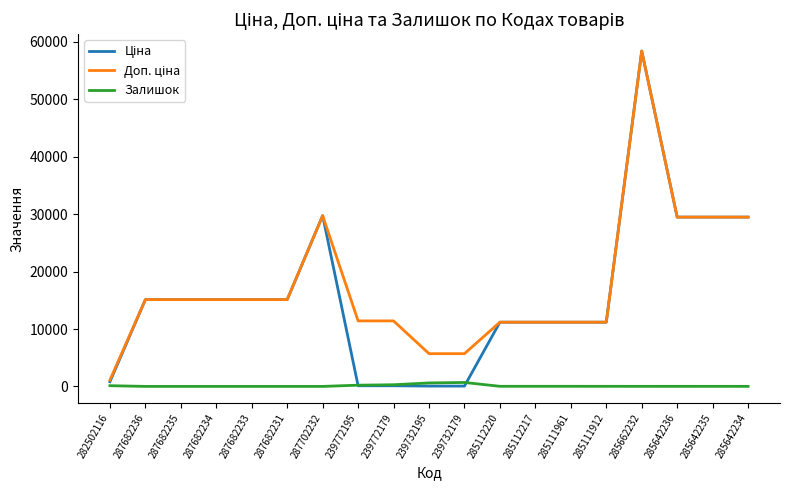

What is the greatest value displayed?

58426.5